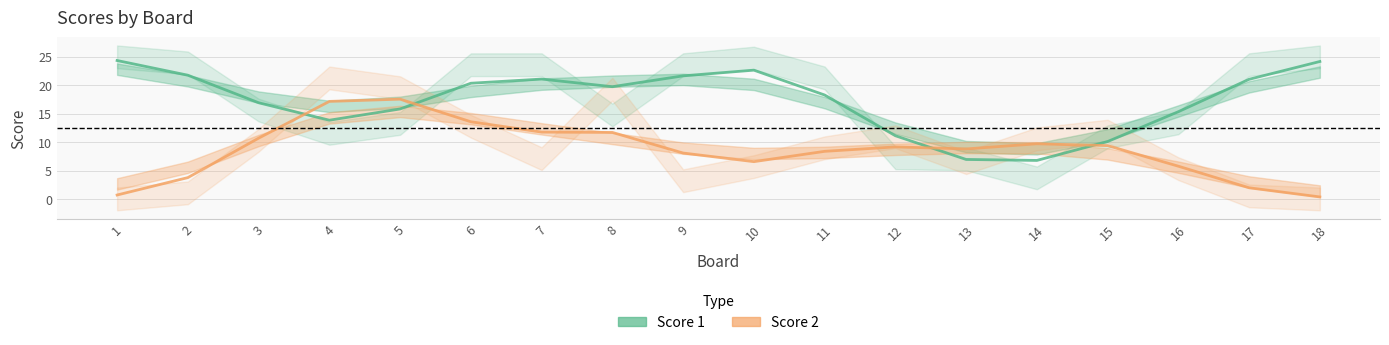

At 16, list the series in order from smallest to largest.

Score 2, Score 1